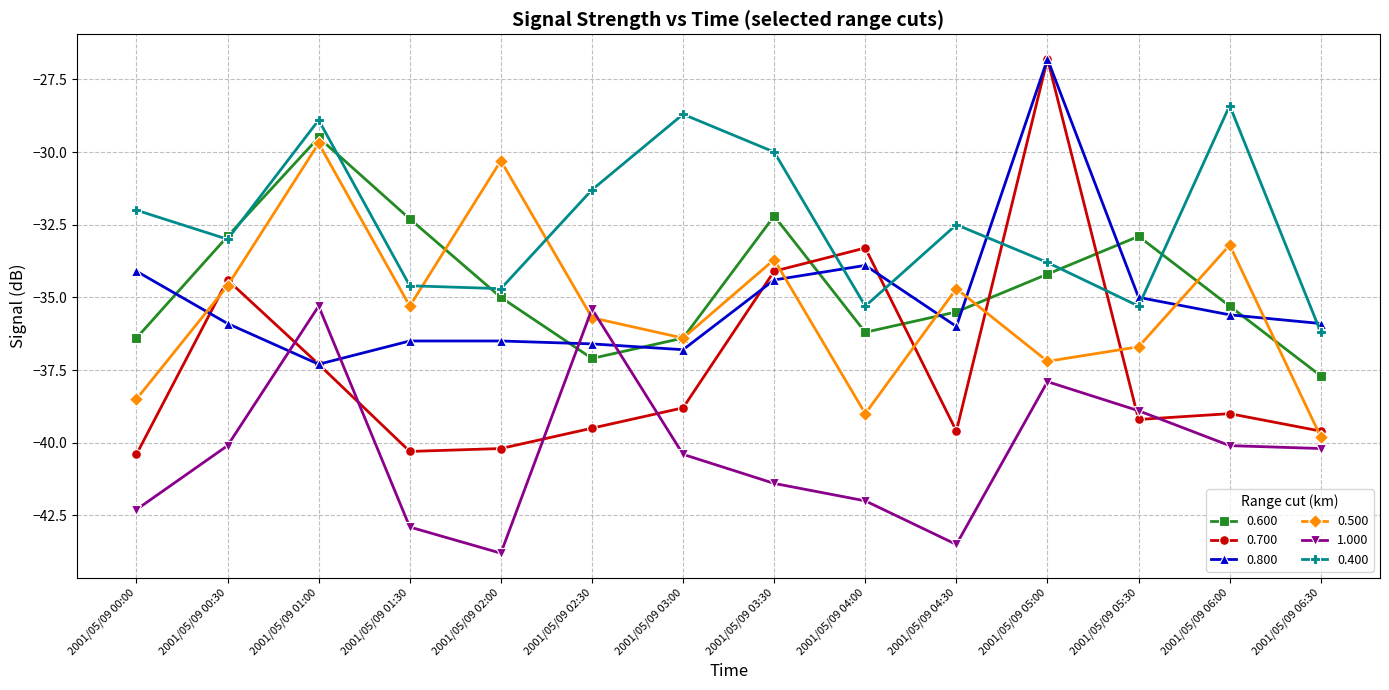

Between 2001/05/09 03:30 and 2001/05/09 06:30, which series saw the biggest shift?

0.400